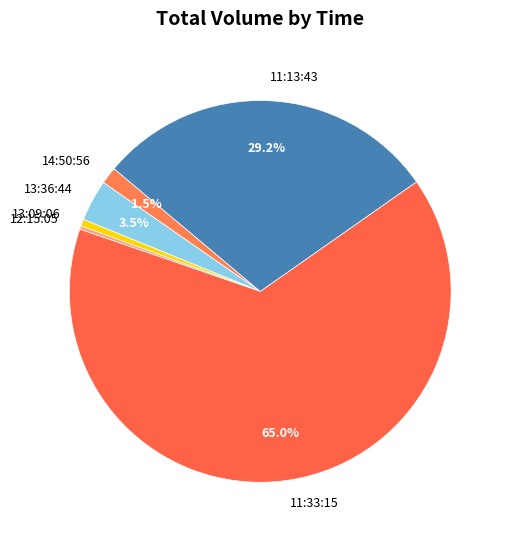

What is the largest slice in the pie chart?

11:33:15